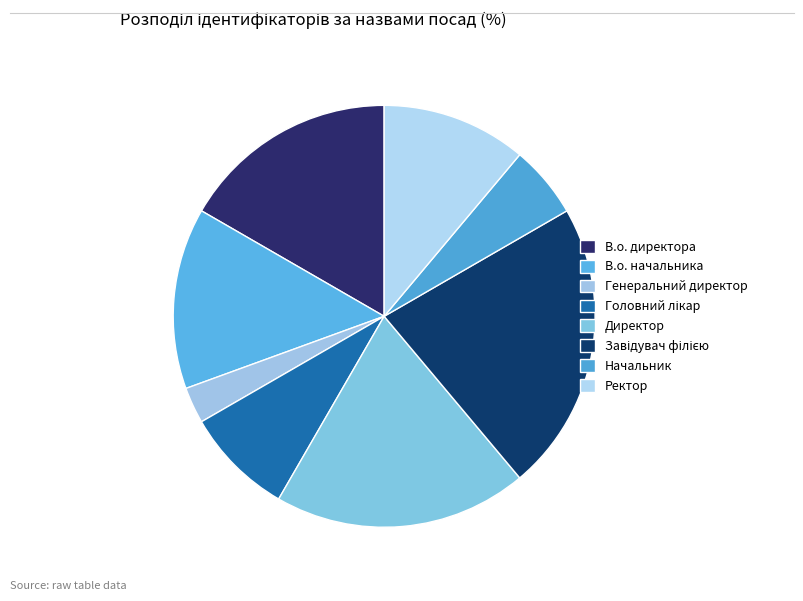

What is the change in value from В.о. начальника to Директор?

+2